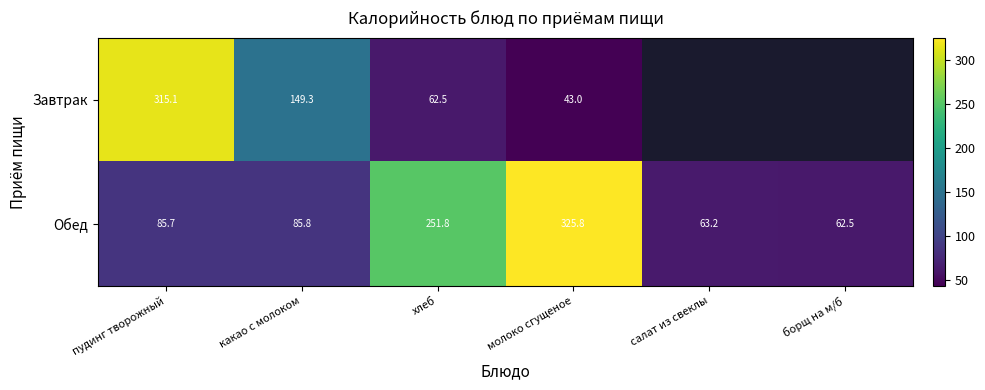

What is the maximum value for Обед?

325.8